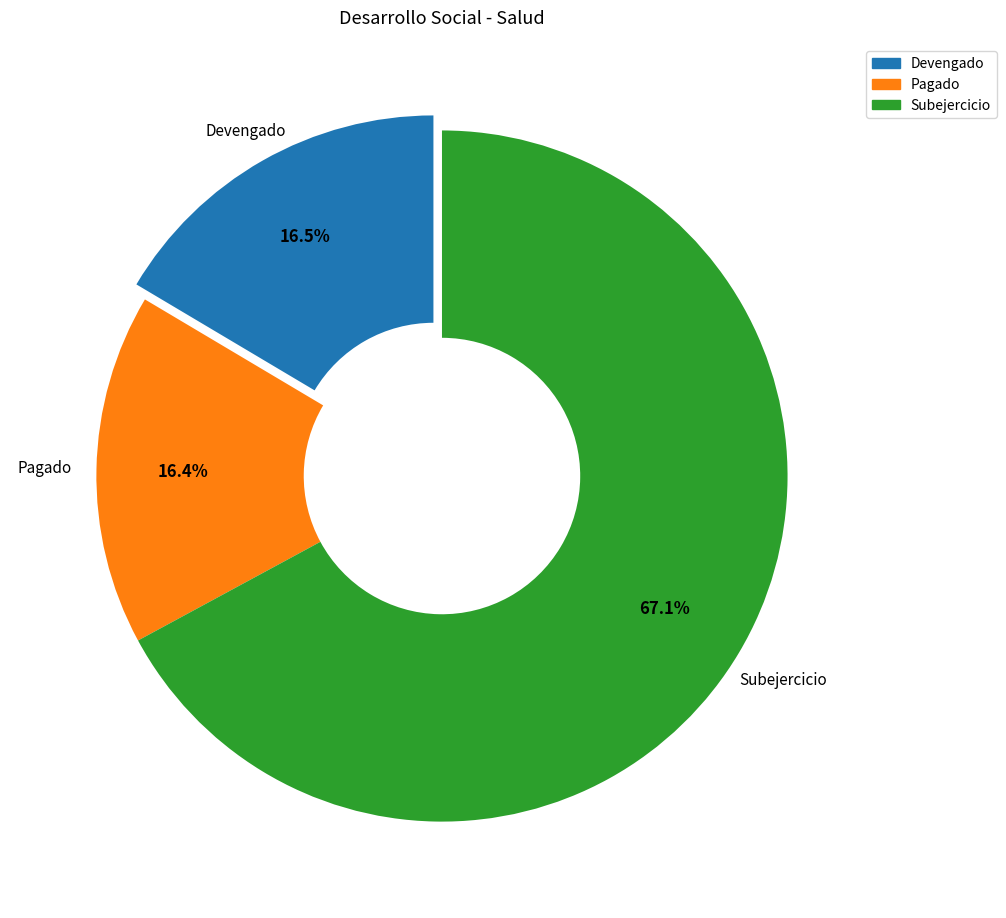

What is the total percentage of Devengado and Subejercicio?

83.6%